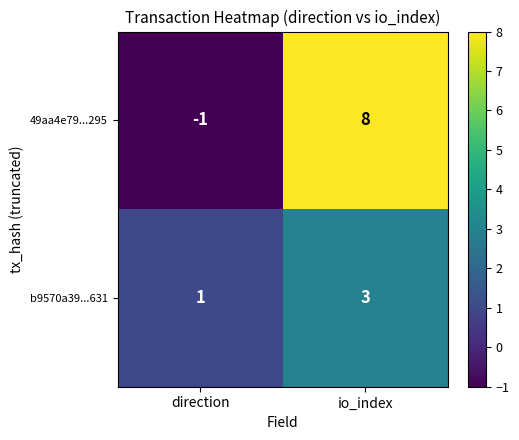

Where is 49aa4e79...295 nearest to the value 3?

direction